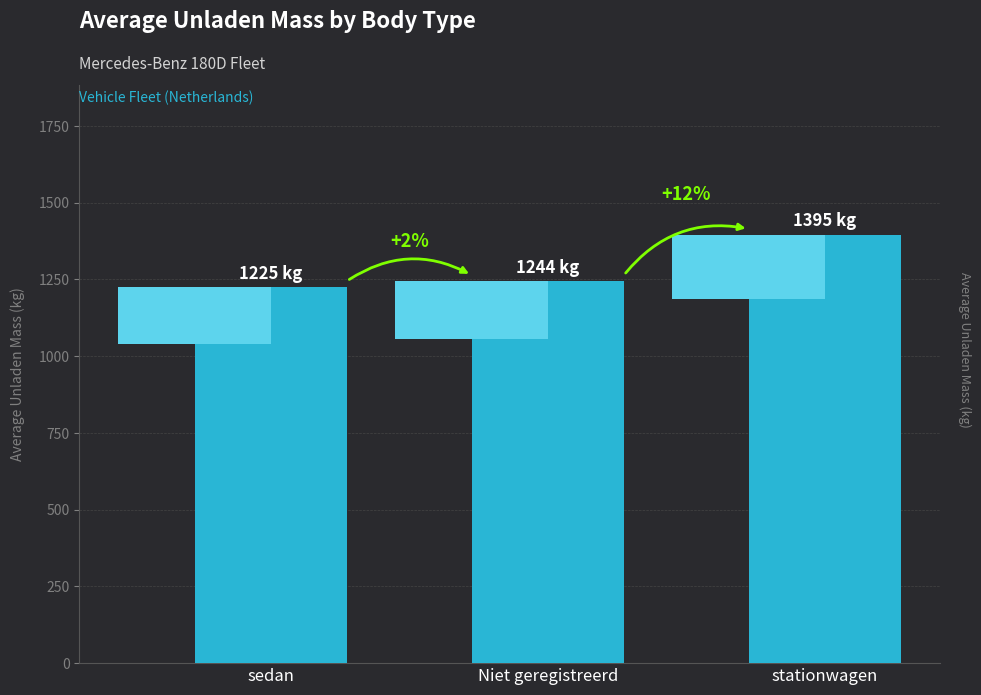

Read the value at sedan, to the nearest 5.

1225